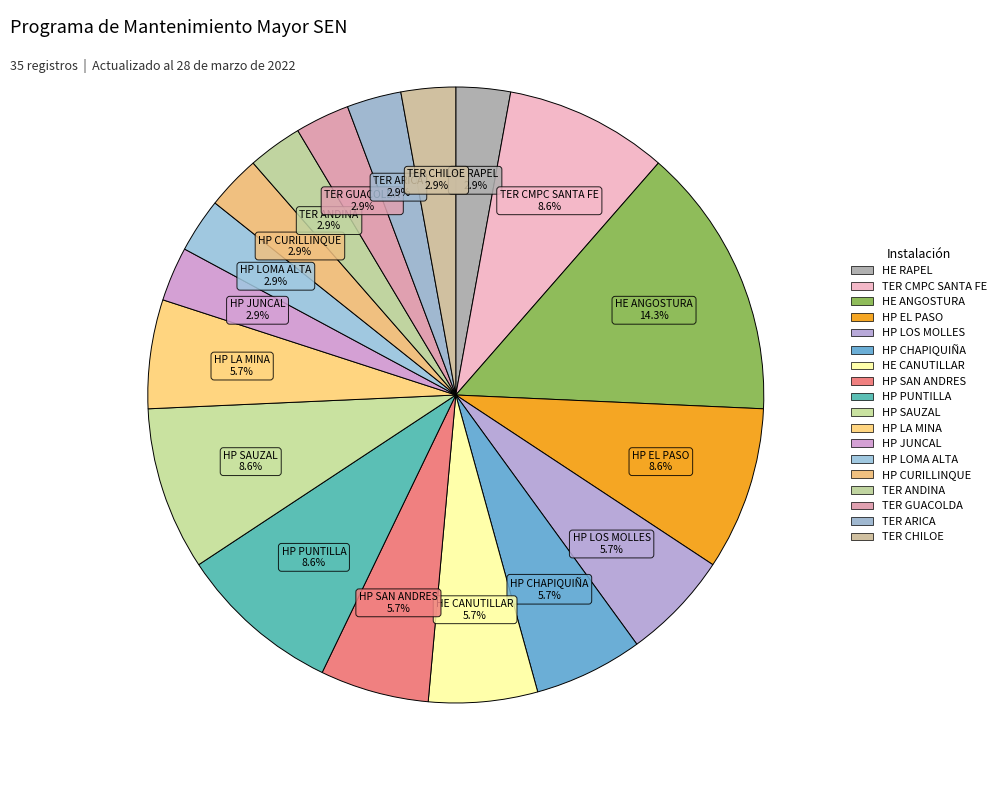

Count the number of slices in the pie.

18